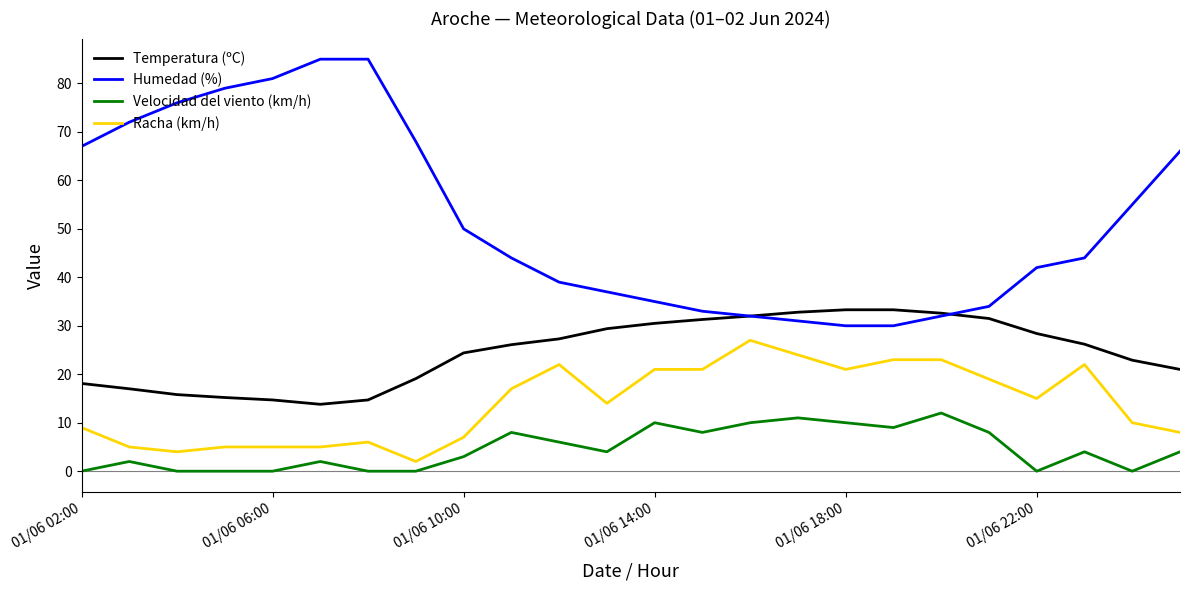

Which series has the largest total across all categories?

Humedad (%)